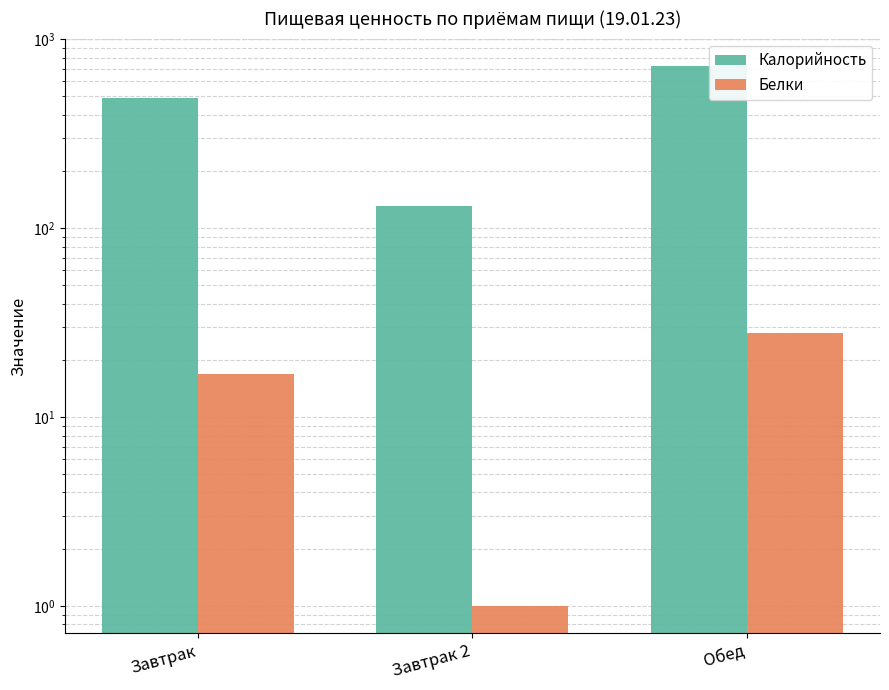

The Белки series shows 17.0 at Завтрак. True or false?

True